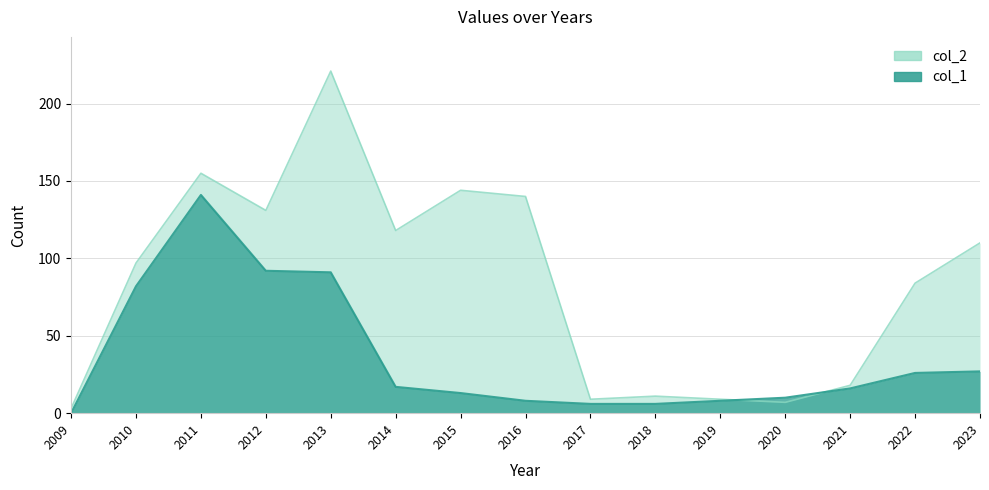

What is the average value of the col_1 series?

36